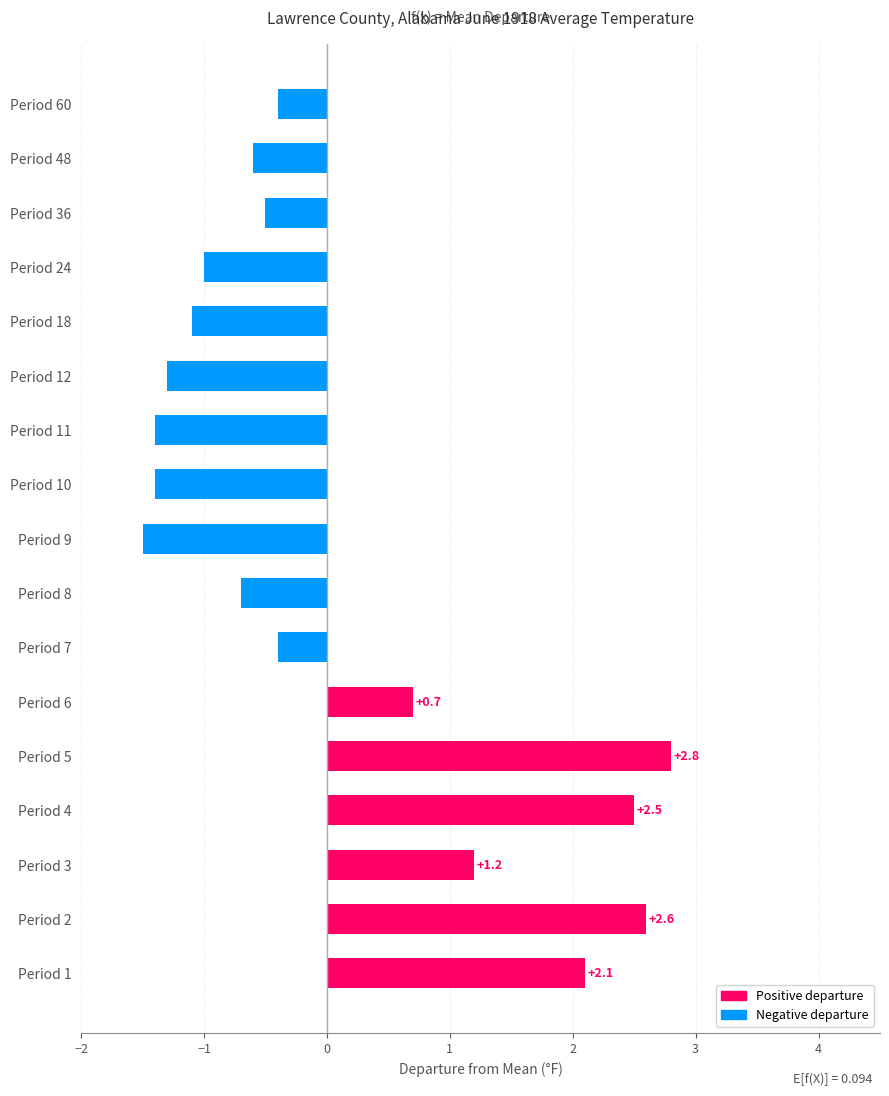

How many values exceed 0?

6